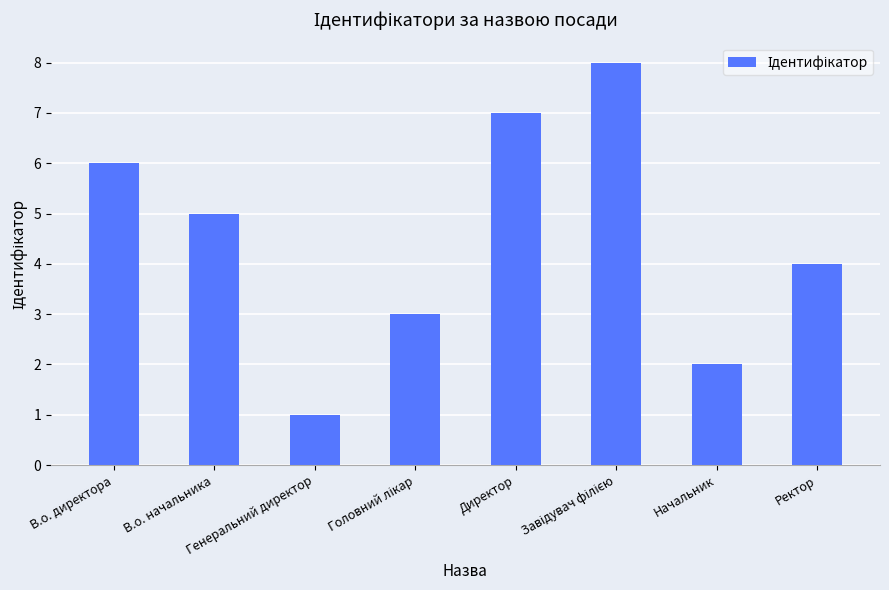

The value at Директор is 7. True or false?

True